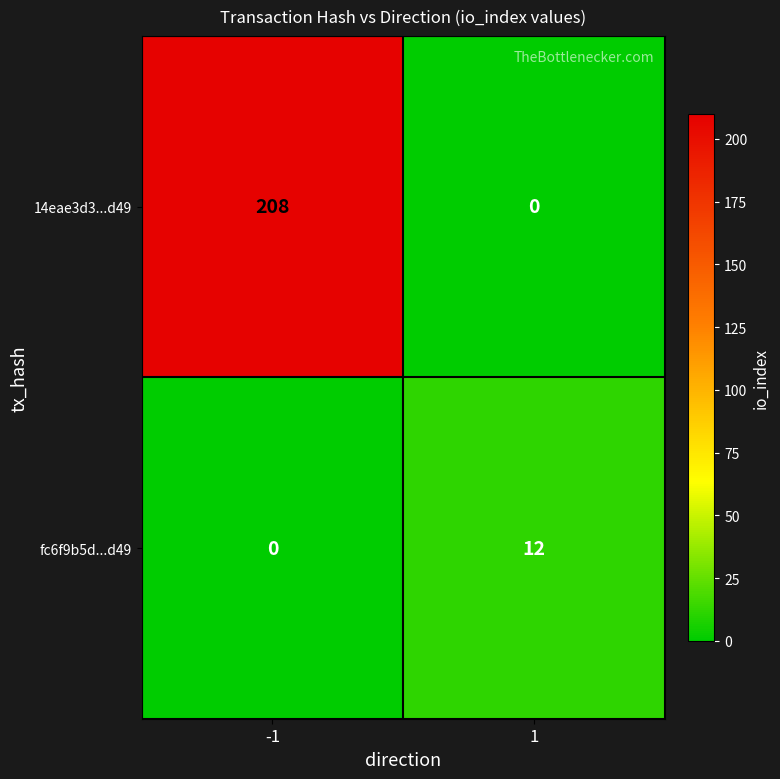

List the series in order of their overall mean, highest first.

14eae3d3...d49, fc6f9b5d...d49